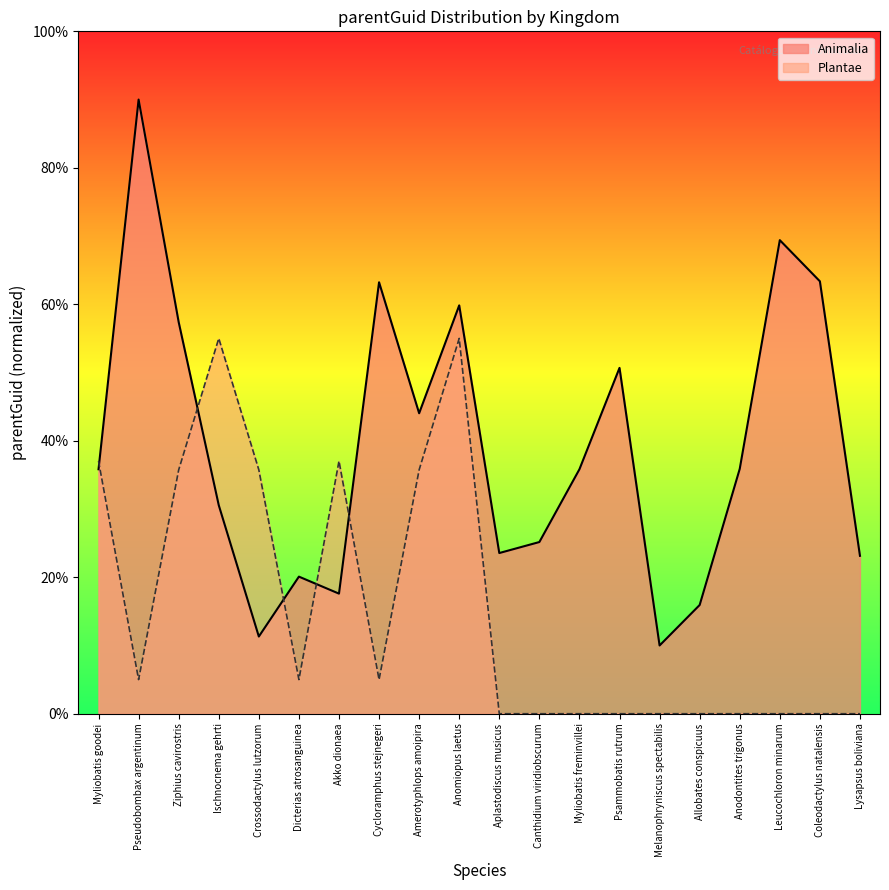

What is the minimum value shown in the chart?

0.0